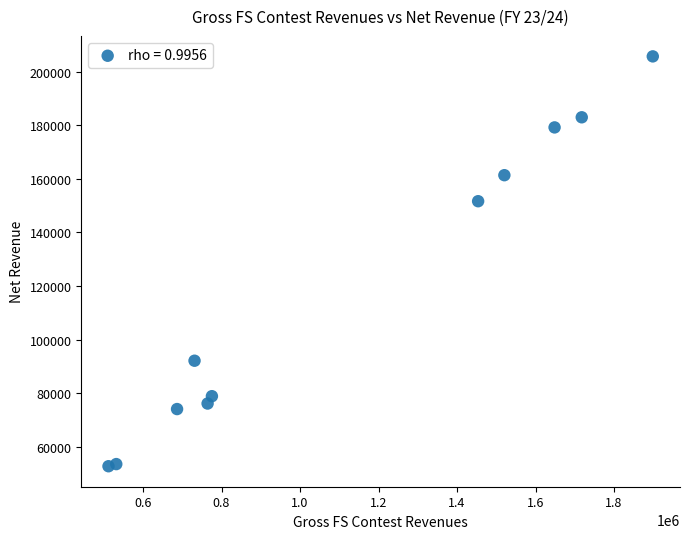

What is the range of Y values (max minus min)?

152936.0